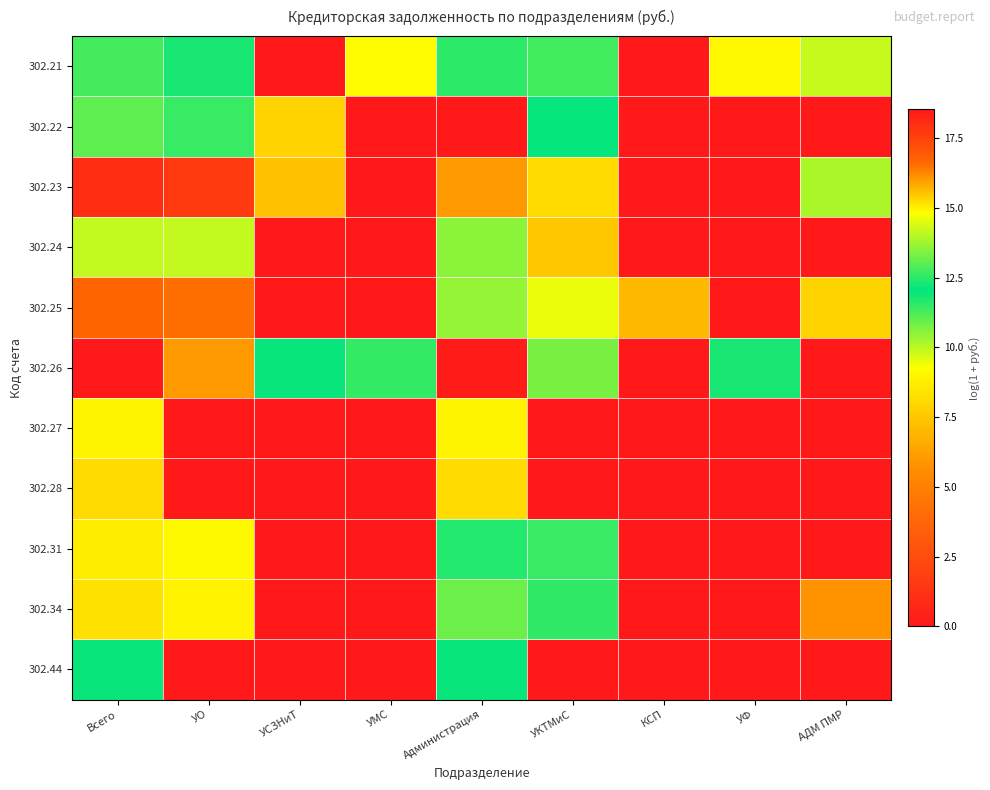

Reading right to left, what are all the values shown in this chart?

302.21: АДМ ПМР=9.9	УФ=9.0	КСП=0.0	УКТМиС=11.3	Администрация=11.5	УМС=9.1	УСЗНиТ=0.0	УО=11.8	Всего=12.8
302.22: АДМ ПМР=0.0	УФ=0.0	КСП=0.0	УКТМиС=11.9	Администрация=0.0	УМС=0.0	УСЗНиТ=7.8	УО=12.6	Всего=13.0
302.23: АДМ ПМР=10.2	УФ=0.0	КСП=0.0	УКТМиС=15.2	Администрация=16.1	УМС=0.0	УСЗНиТ=7.2	УО=17.7	Всего=18.0
302.24: АДМ ПМР=0.0	УФ=0.0	КСП=0.0	УКТМиС=7.5	Администрация=10.6	УМС=0.0	УСЗНиТ=0.0	УО=14.1	Всего=14.2
302.25: АДМ ПМР=7.8	УФ=0.0	КСП=7.1	УКТМиС=14.6	Администрация=13.7	УМС=0.0	УСЗНиТ=0.0	УО=16.5	Всего=16.7
302.26: АДМ ПМР=0.0	УФ=11.8	КСП=0.0	УКТМиС=13.4	Администрация=18.4	УМС=11.5	УСЗНиТ=12.1	УО=16.0	Всего=18.5
302.27: АДМ ПМР=0.0	УФ=0.0	КСП=0.0	УКТМиС=0.0	Администрация=8.9	УМС=0.0	УСЗНиТ=0.0	УО=0.0	Всего=8.9
302.28: АДМ ПМР=0.0	УФ=0.0	КСП=0.0	УКТМиС=0.0	Администрация=15.3	УМС=0.0	УСЗНиТ=0.0	УО=0.0	Всего=15.3
302.31: АДМ ПМР=0.0	УФ=0.0	КСП=0.0	УКТМиС=12.7	Администрация=12.4	УМС=0.0	УСЗНиТ=0.0	УО=14.8	Всего=15.0
302.34: АДМ ПМР=5.8	УФ=0.0	КСП=0.0	УКТМиС=12.6	Администрация=13.2	УМС=0.0	УСЗНиТ=0.0	УО=14.9	Всего=15.2
302.44: АДМ ПМР=0.0	УФ=0.0	КСП=0.0	УКТМиС=0.0	Администрация=12.1	УМС=0.0	УСЗНиТ=0.0	УО=0.0	Всего=12.1